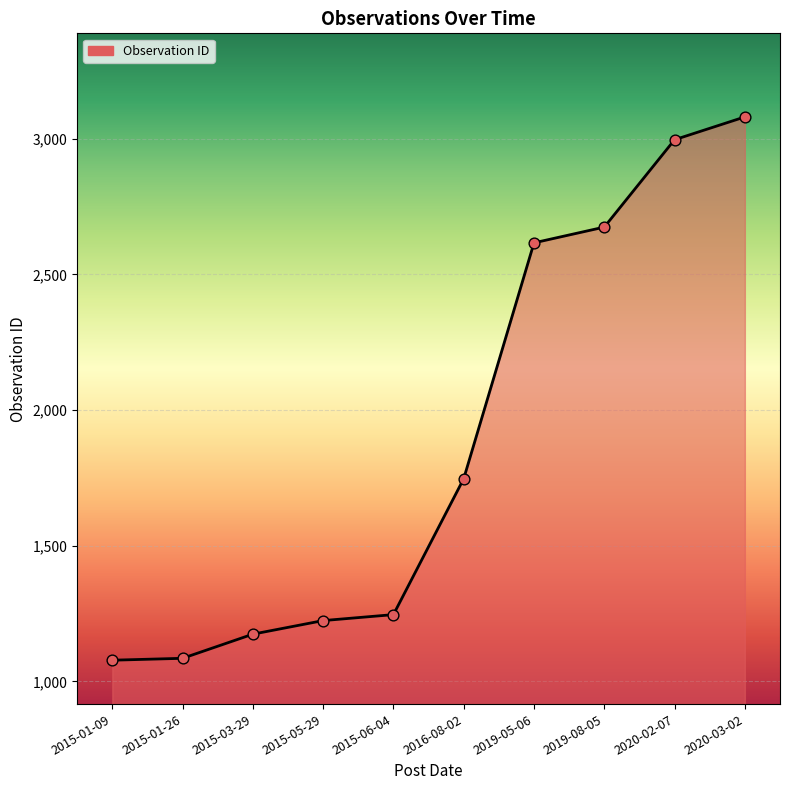

Approximately how many times larger is the value at 2015-01-26 compared to 2015-05-29?

0.9